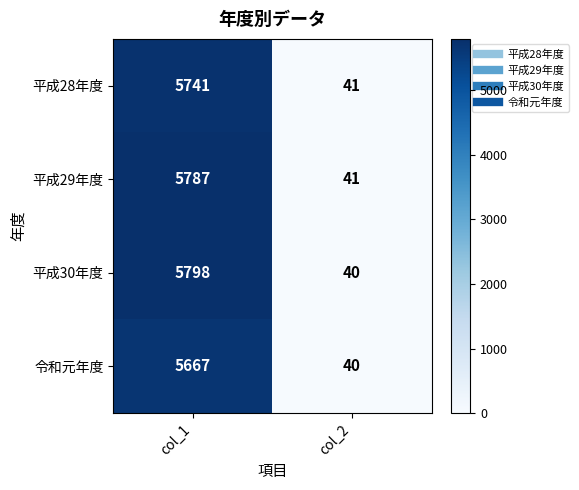

Which series has the largest total across all categories?

平成30年度